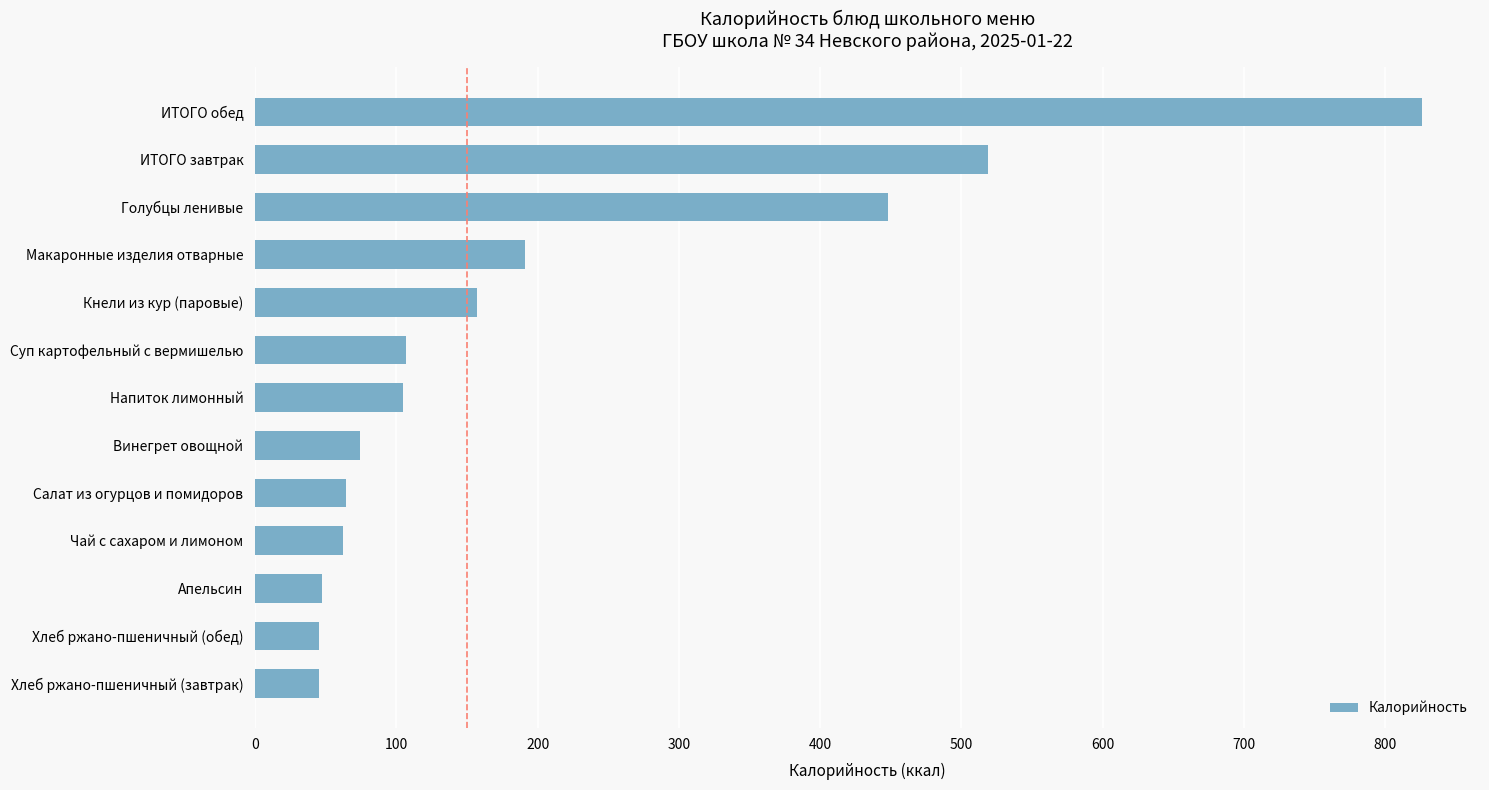

How many distinct data groups are displayed?

1